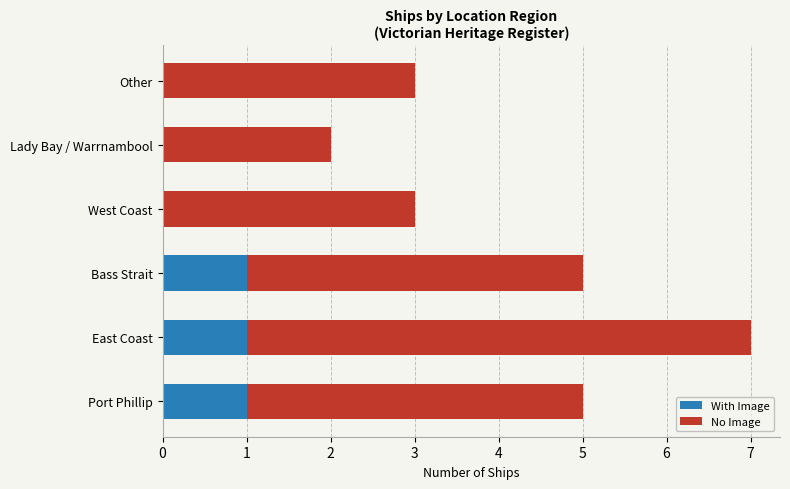

The value of With Image at East Coast is 2. True or false?

False